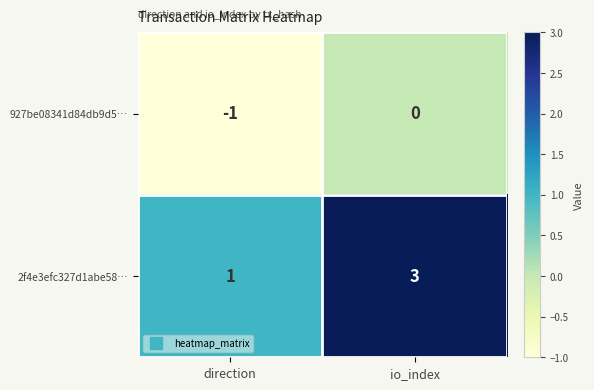

Rank the categories by 927be08341d84db9d5… value from lowest to highest.

direction, io_index